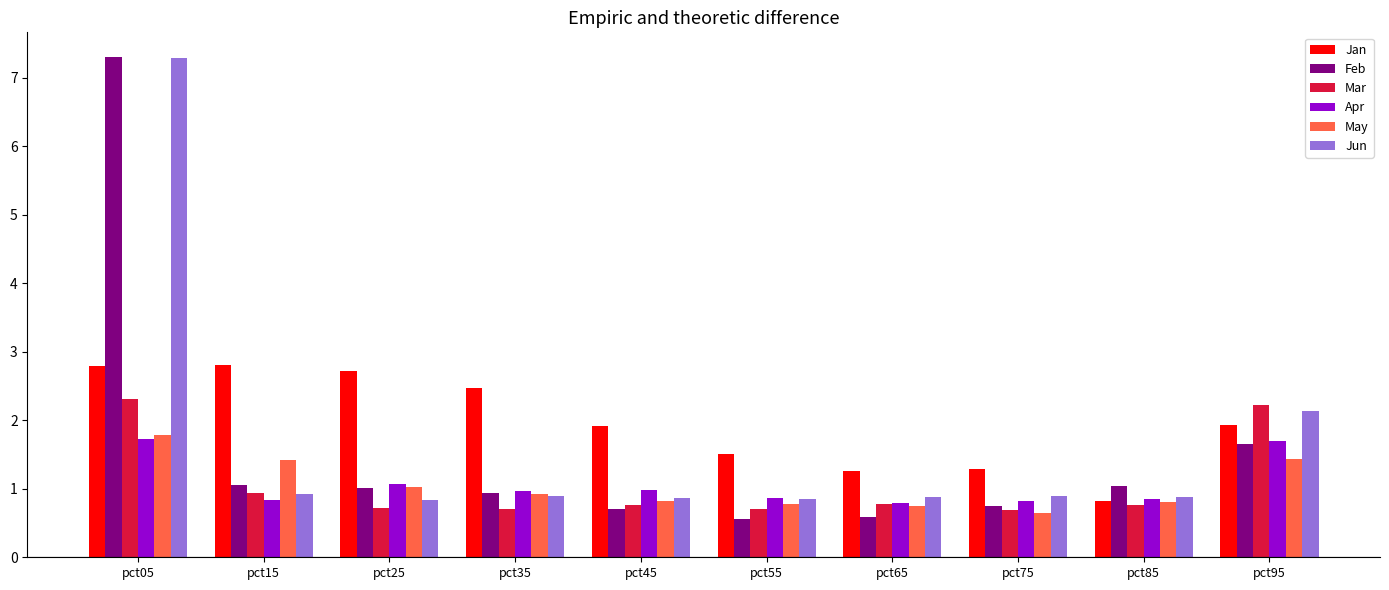

The value of Mar at pct85 is 0.3. True or false?

False